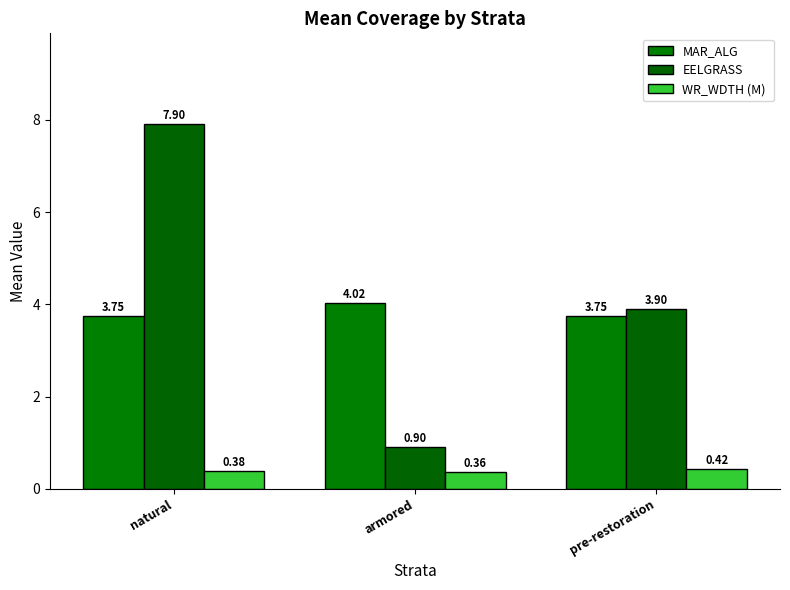

What position from the right is armored?

2